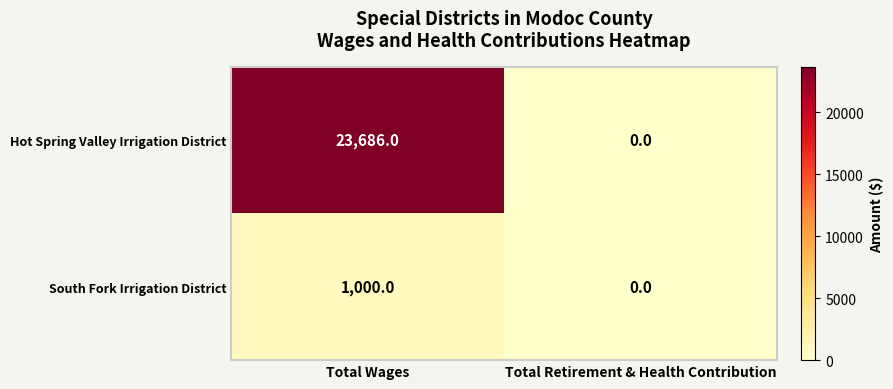

The value of Hot Spring Valley Irrigation District at Total Wages is 23686. True or false?

True